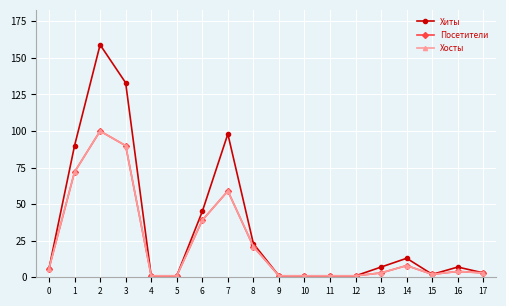

At how many categories does at least one series exceed 145?

1